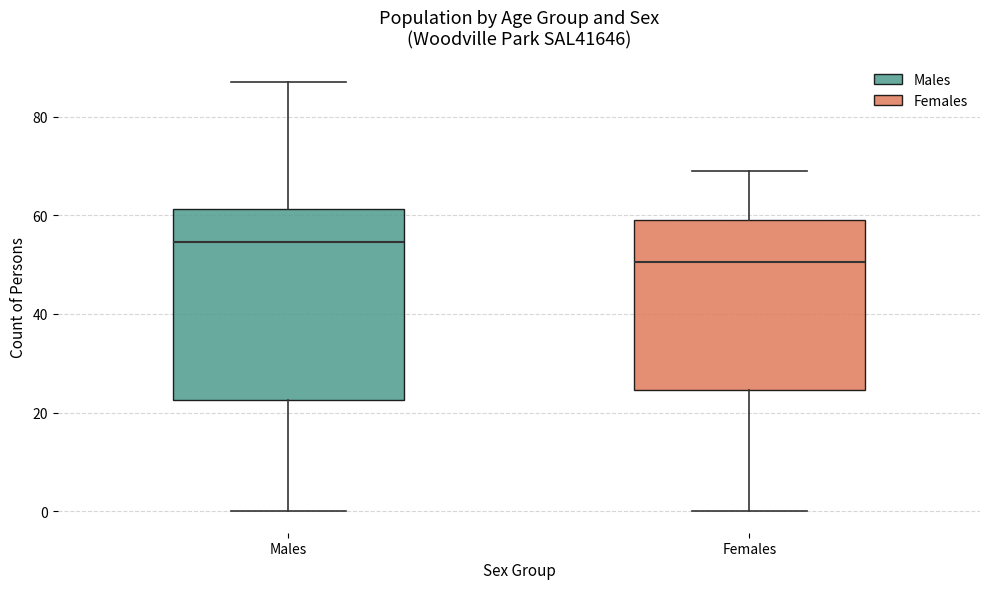

Reading left to right, transcribe this box plot: for each box, give where its median line is, the range the box spans, and where its two whiskers end, as read against the y-axis. The values are not printed on the chart, so give them approximately, as read against the axis.

Males: median 54, box 22 to 62, whiskers 0 to 88
Females: median 50, box 24 to 60, whiskers 0 to 70